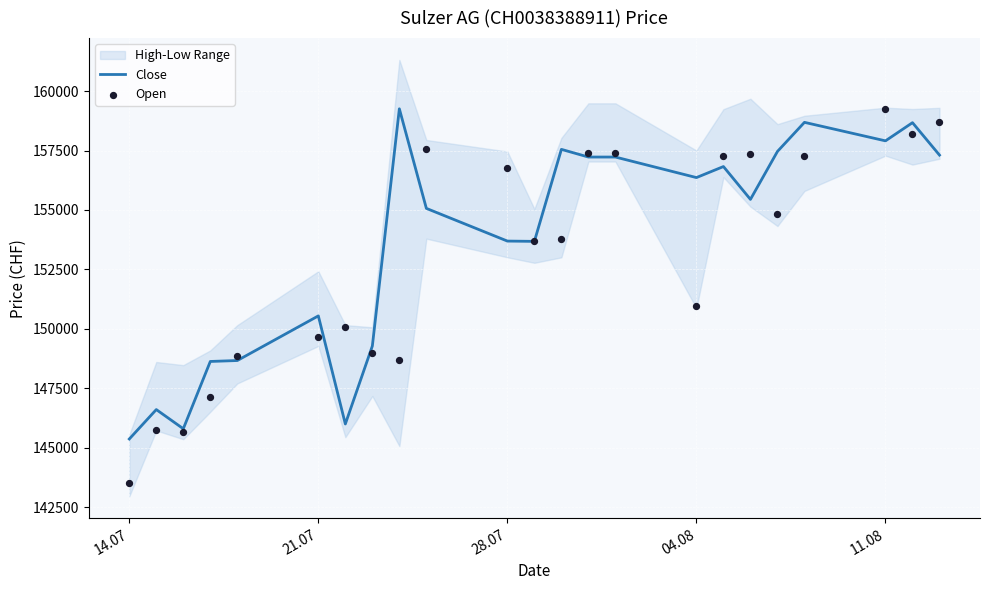

Is the value of Open at 7 greater than the value of Close at 12?

No